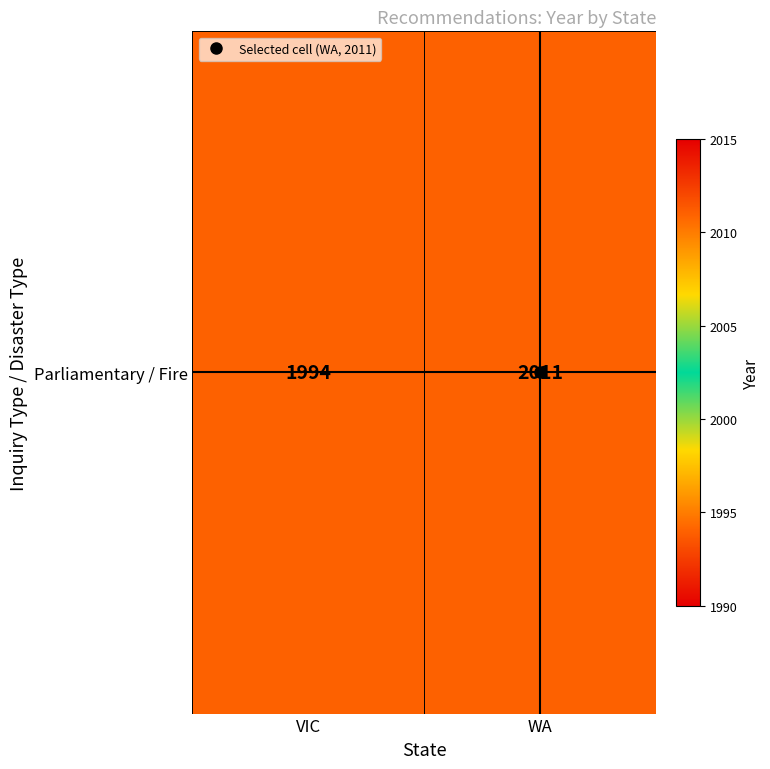

The value at VIC is 2794. True or false?

False